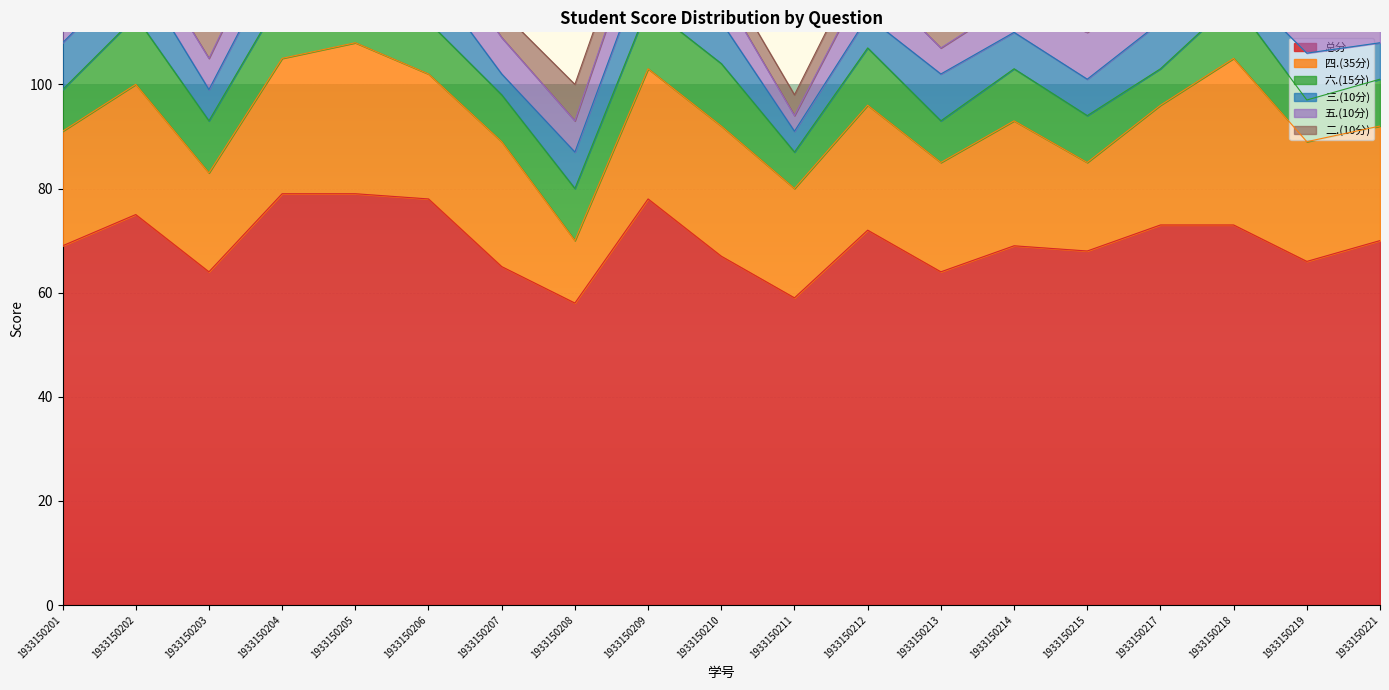

In 总分, how many points are lower than both neighbors (excluding endpoints)?

6